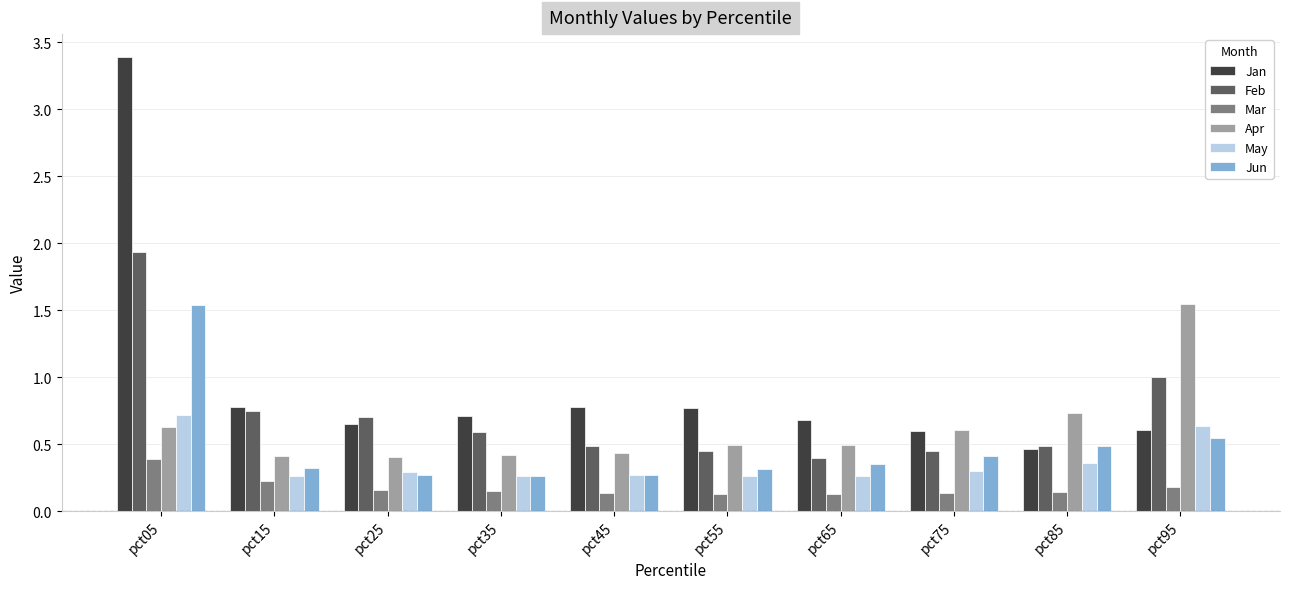

Which category has the highest value in the Apr series?

pct95